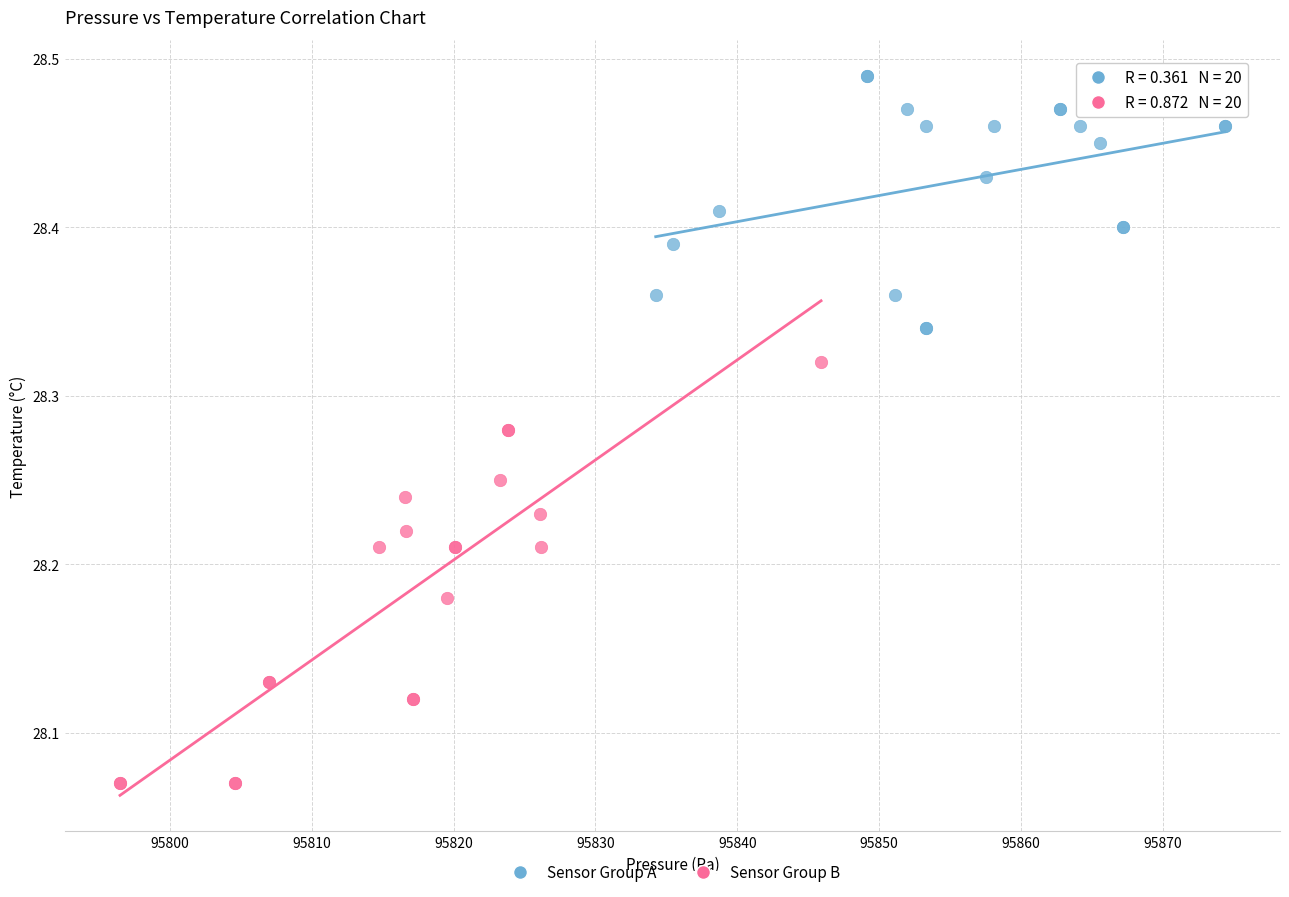

What are all the series names shown in the legend?

Sensor Group A, Sensor Group B